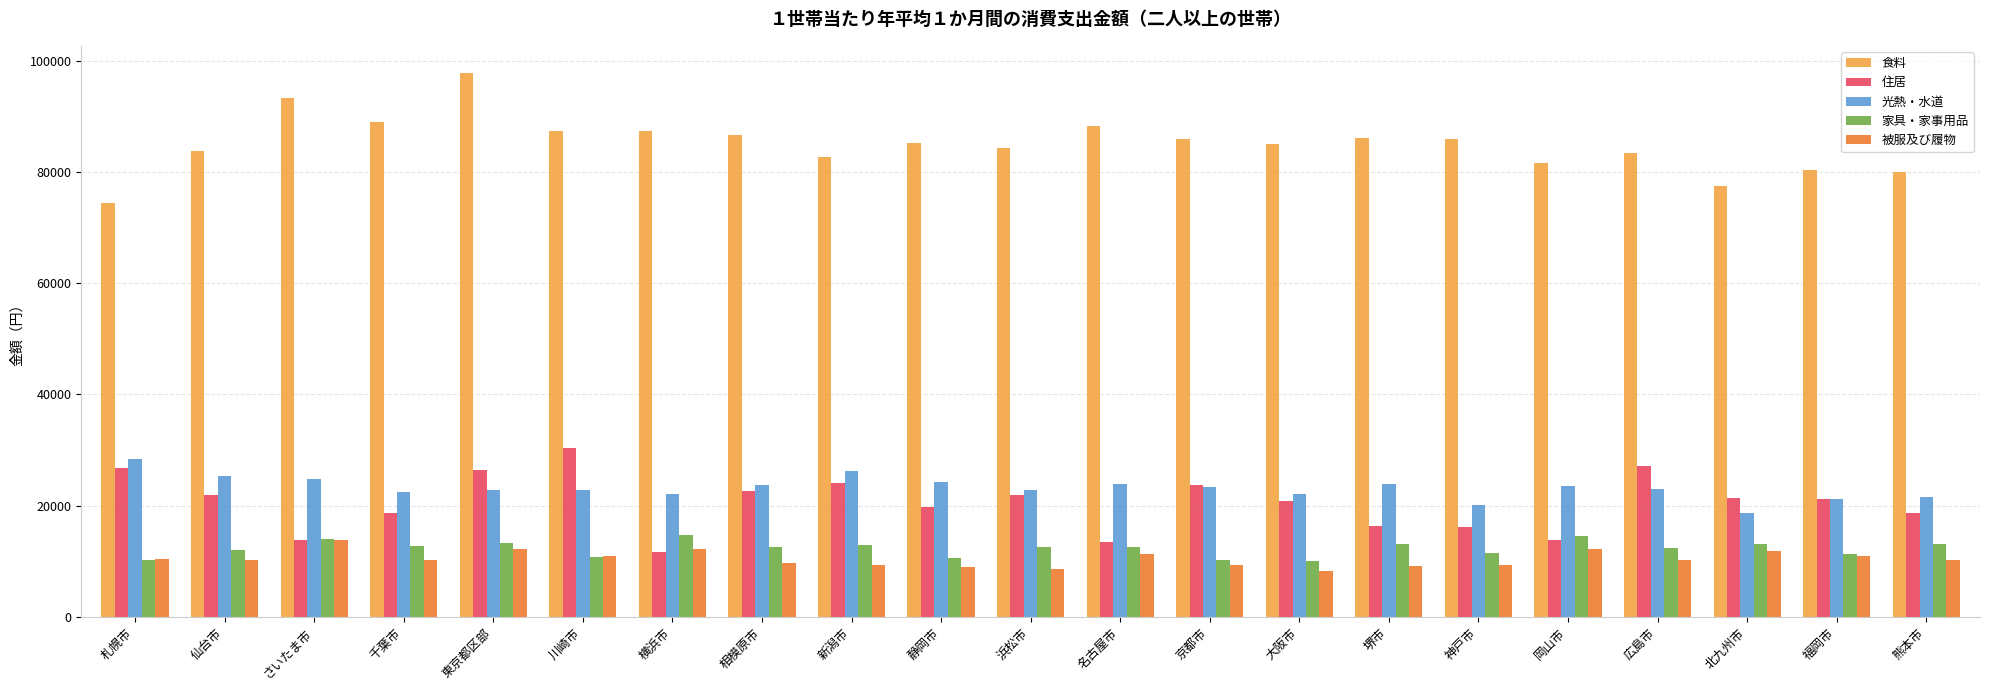

At which category is the sum across all series the highest?

東京都区部